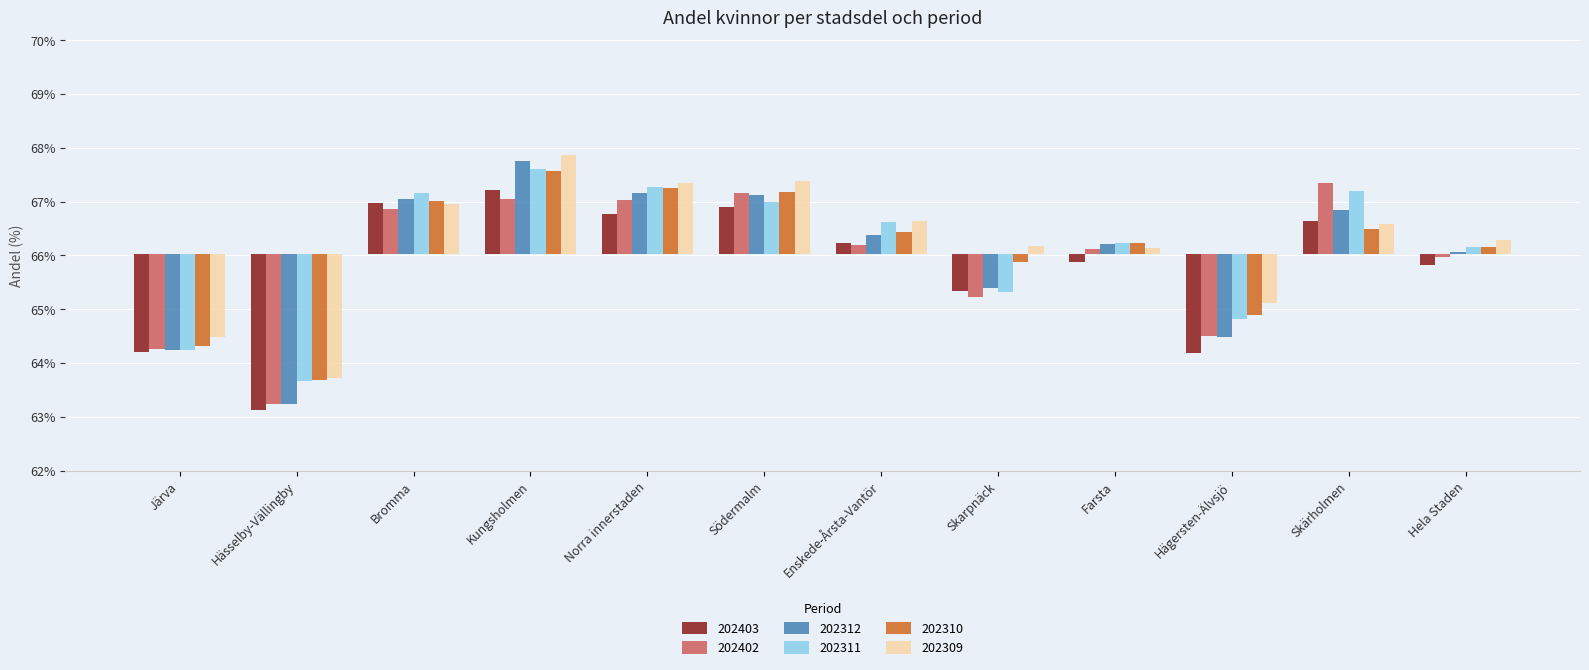

List the series in order of their peak value, highest first.

202309, 202312, 202311, 202310, 202402, 202403